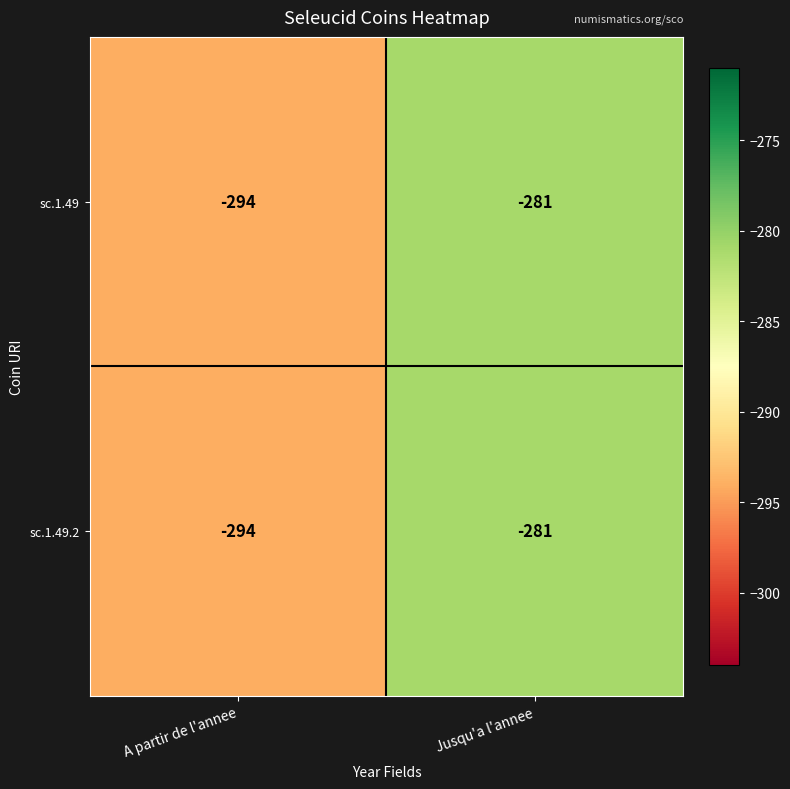

What is the difference between the sc.1.49 values at A partir de l'annee and Jusqu'a l'annee?

13